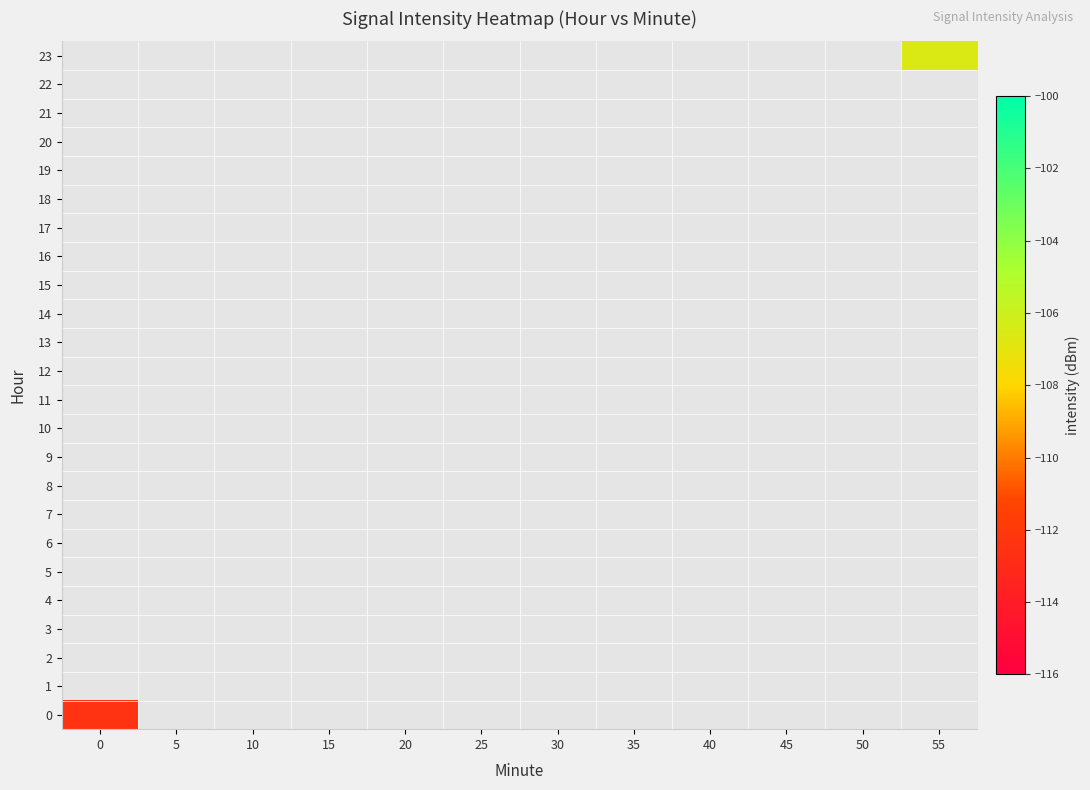

Which has a higher value, 15 or 10?

10